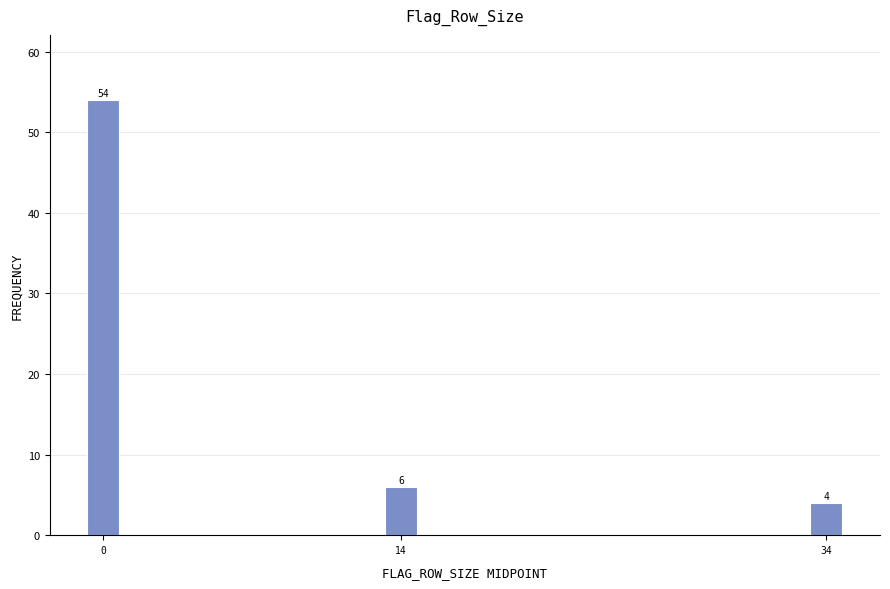

Reading right to left, list all the values displayed in this chart.

4	6	54